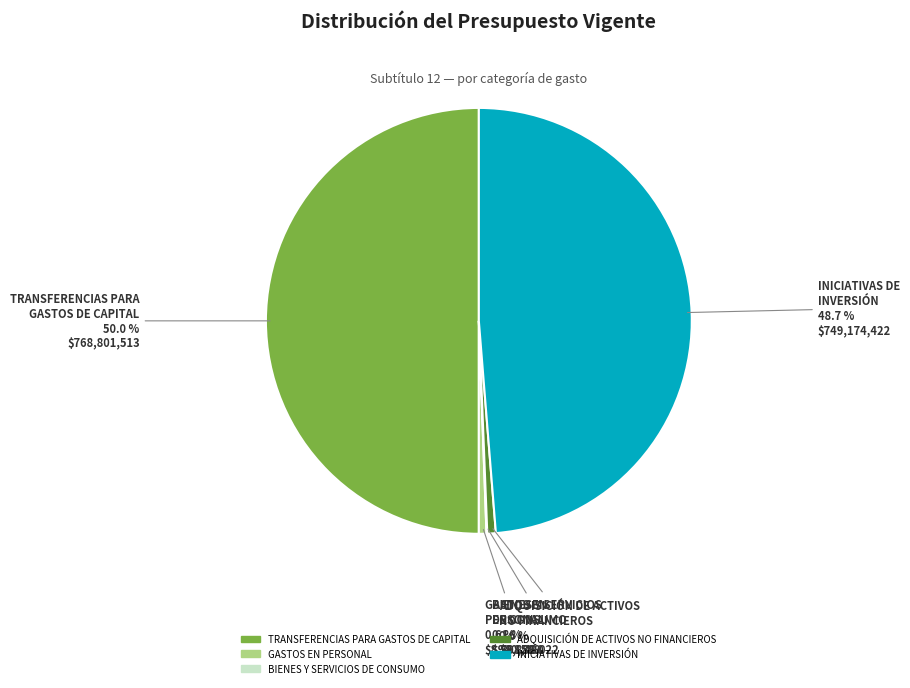

Between INICIATIVAS DE INVERSIÓN and TRANSFERENCIAS PARA GASTOS DE CAPITAL, which is larger?

TRANSFERENCIAS PARA GASTOS DE CAPITAL